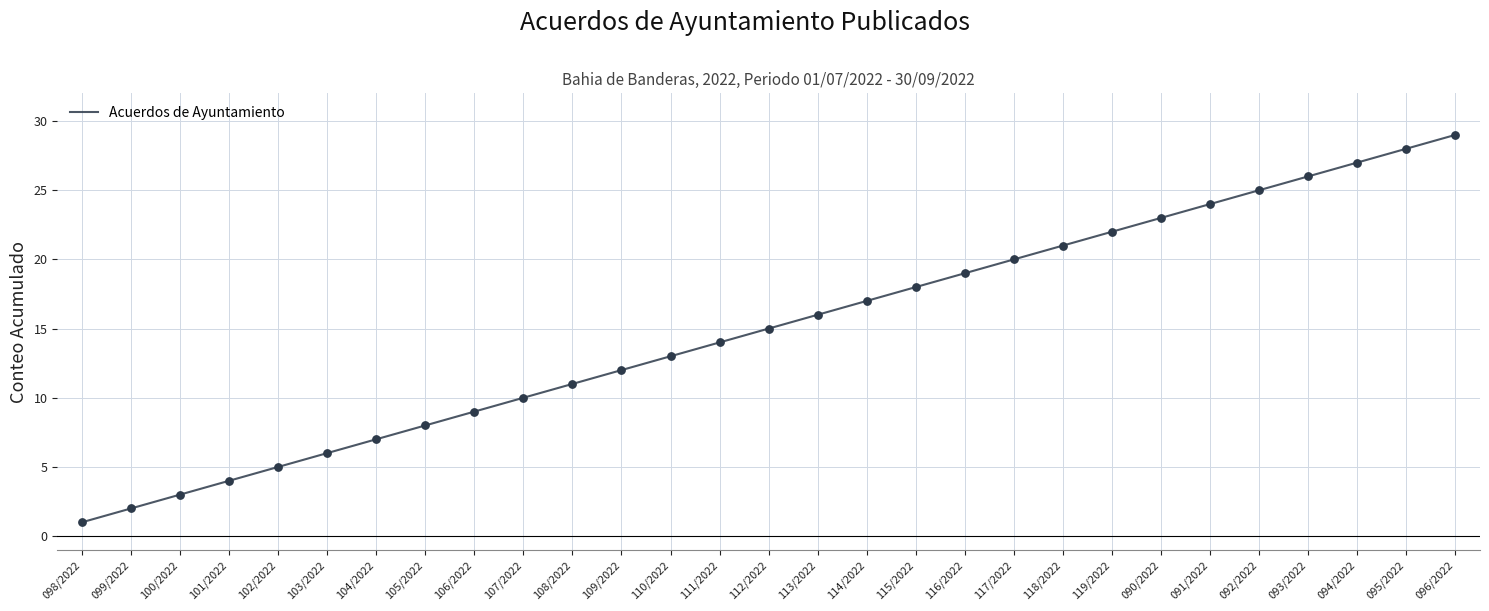

Approximately how many times larger is the value at 092/2022 compared to 113/2022?

1.6